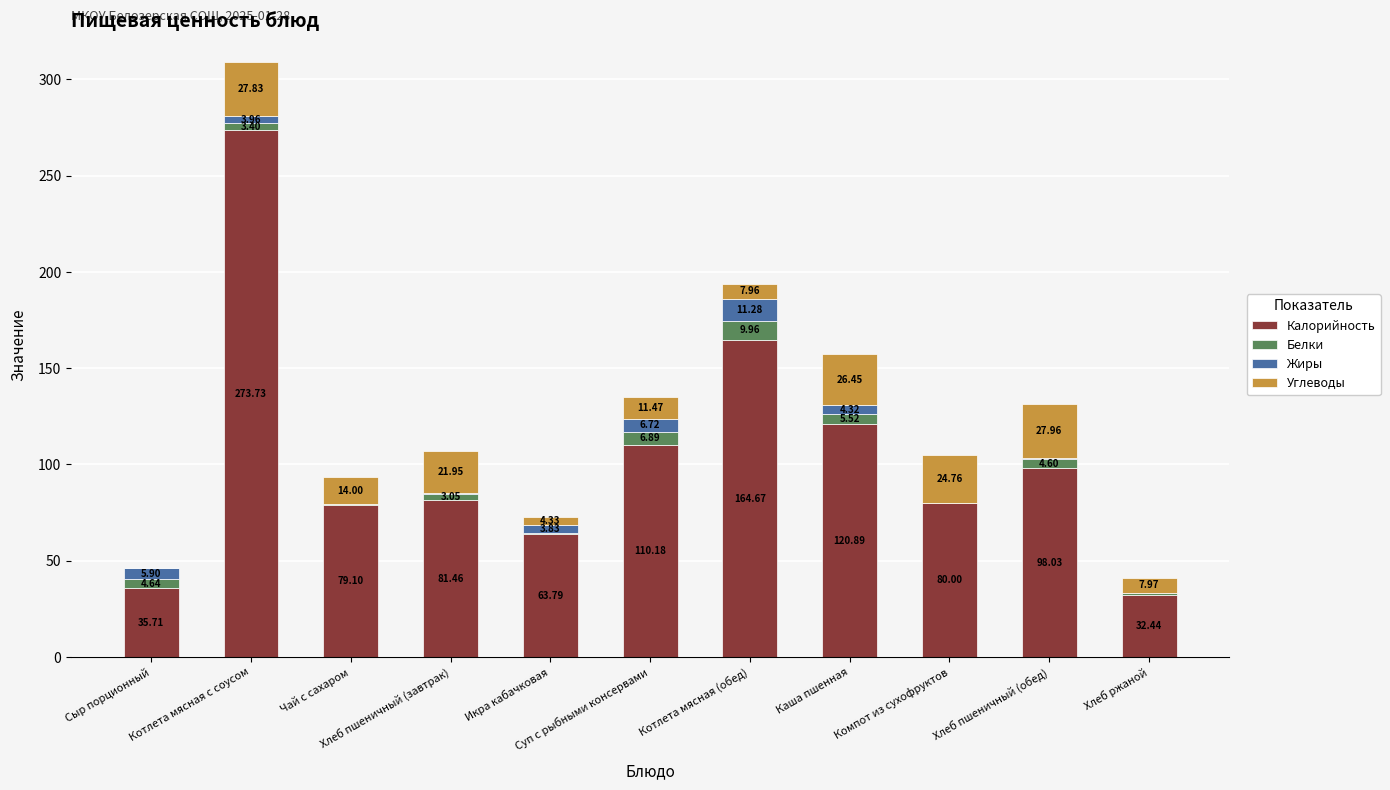

At which label does Калорийность reach its peak?

Котлета мясная с соусом